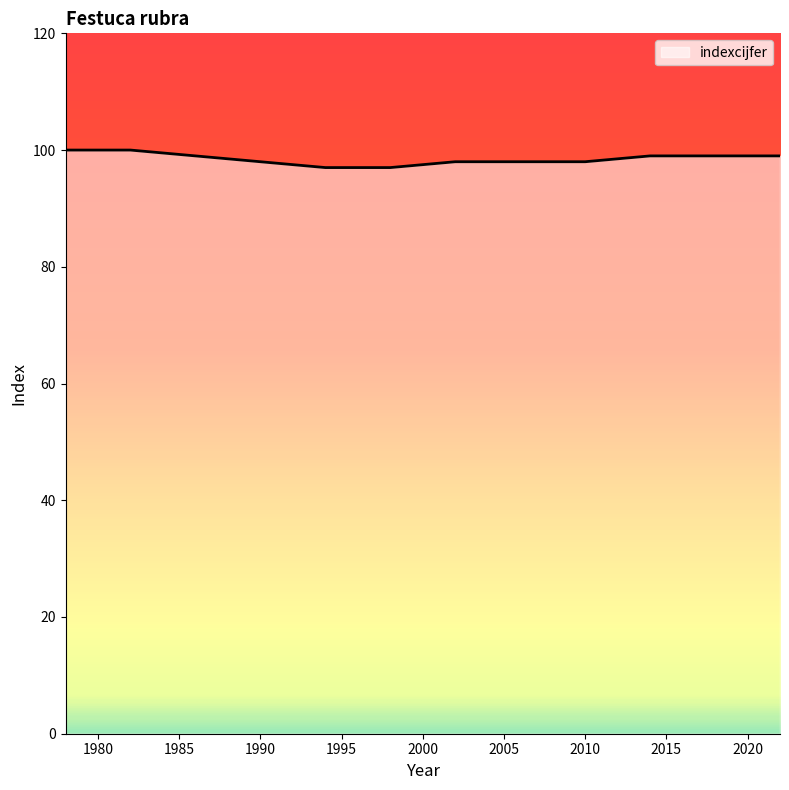

What is the minimum value shown in the chart?

97